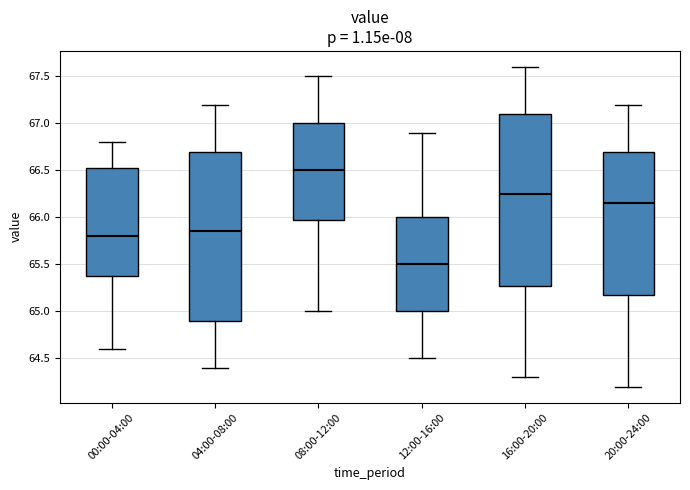

Reading left to right, transcribe this box plot: for each box, give where its median line is, the range the box spans, and where its two whiskers end, as read against the y-axis. The values are not printed on the chart, so give them approximately, as read against the axis.

00:00-04:00: median 65.80, box 65.40 to 66.55, whiskers 64.60 to 66.80
04:00-08:00: median 65.85, box 64.90 to 66.70, whiskers 64.40 to 67.20
08:00-12:00: median 66.50, box 66.00 to 67.00, whiskers 65.00 to 67.50
12:00-16:00: median 65.50, box 65.00 to 66.00, whiskers 64.50 to 66.90
16:00-20:00: median 66.25, box 65.30 to 67.10, whiskers 64.30 to 67.60
20:00-24:00: median 66.15, box 65.20 to 66.70, whiskers 64.20 to 67.20